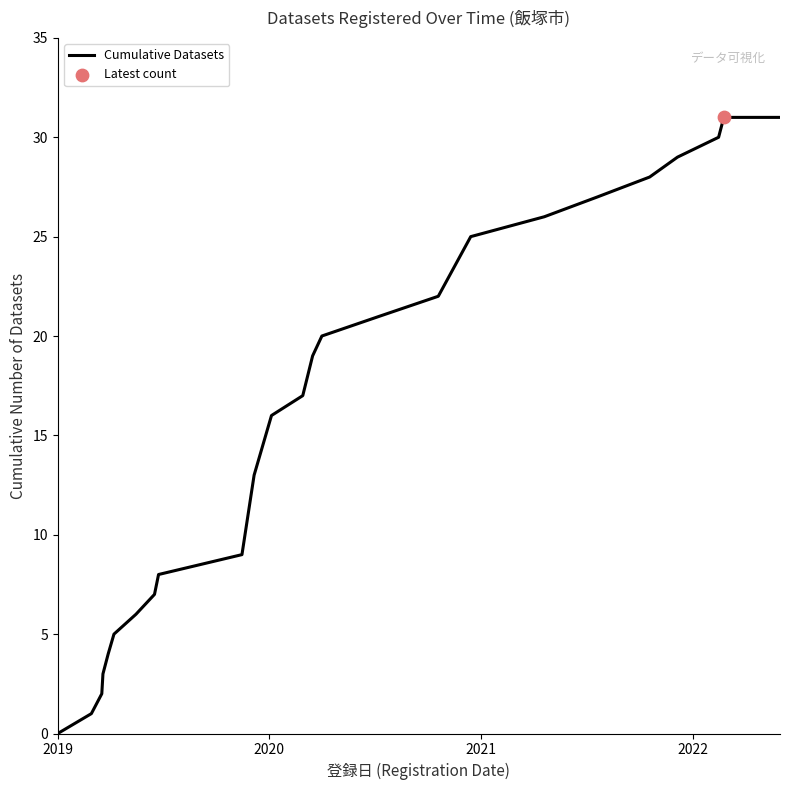

What is the greatest value displayed?

31